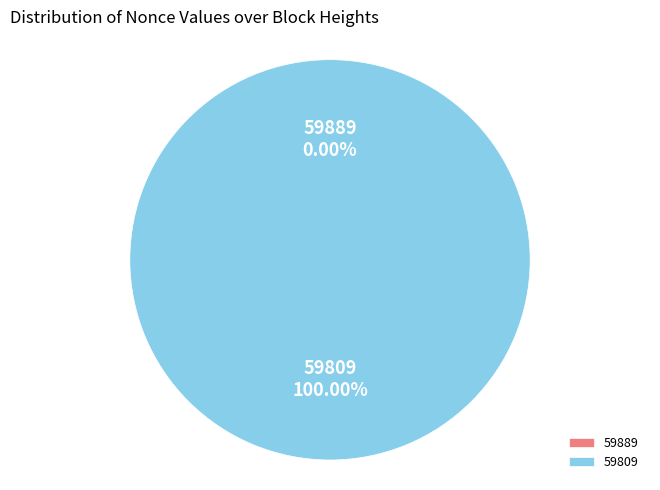

Is there any slice that represents more than half of the pie?

Yes